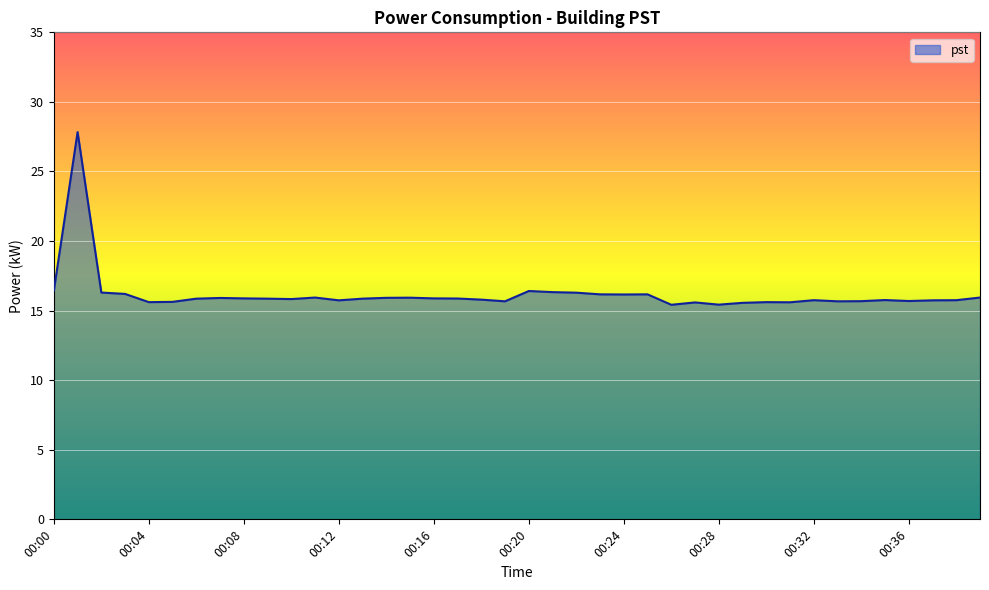

What is the greatest value displayed?

27.8